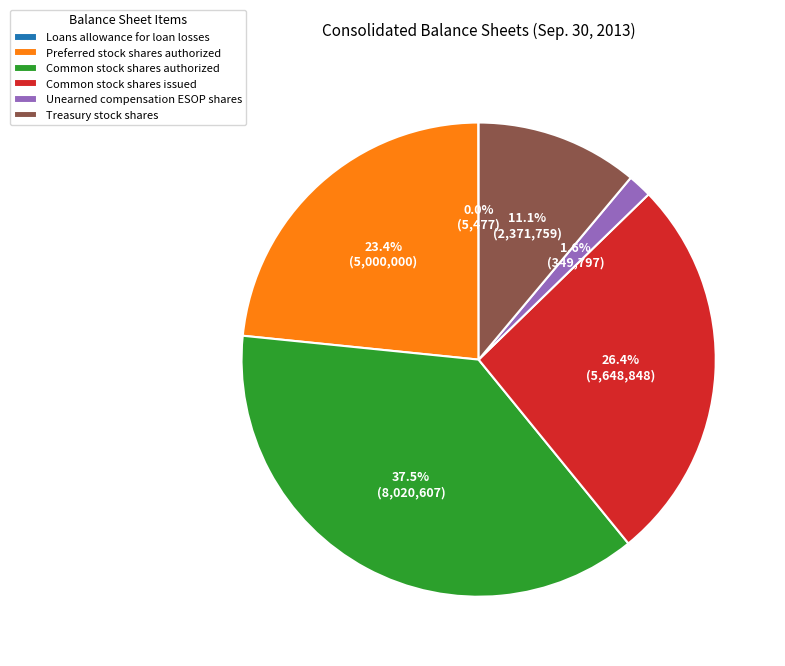

What is the largest slice in the pie chart?

Common stock shares authorized